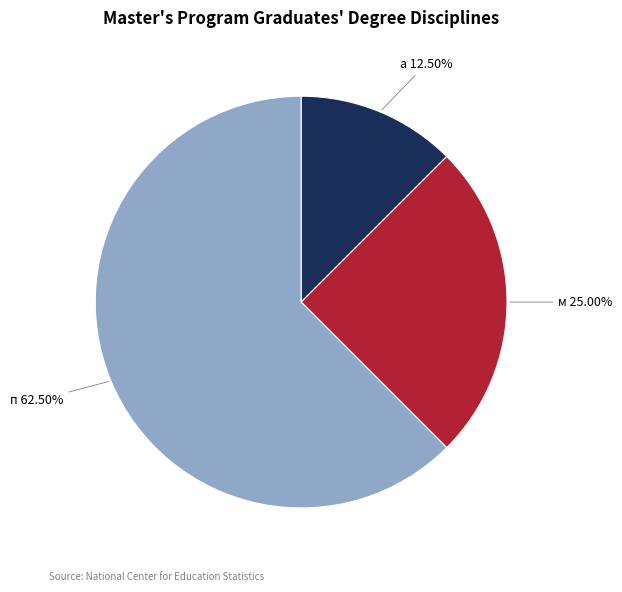

What percentage is the м slice, to the nearest percent?

25%